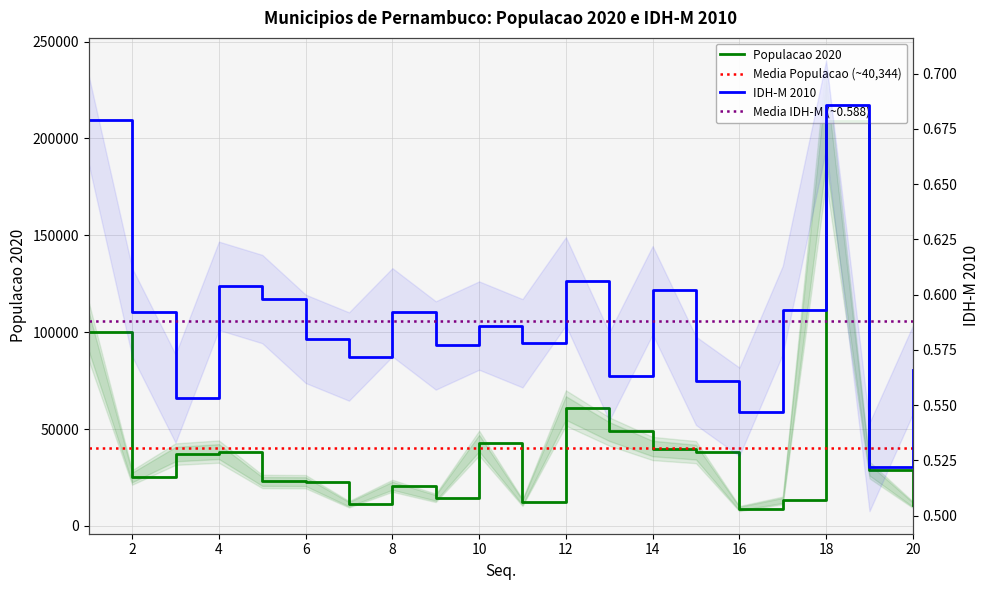

What is the difference between the IDH-M 2010 values at 14 and 18?

0.1